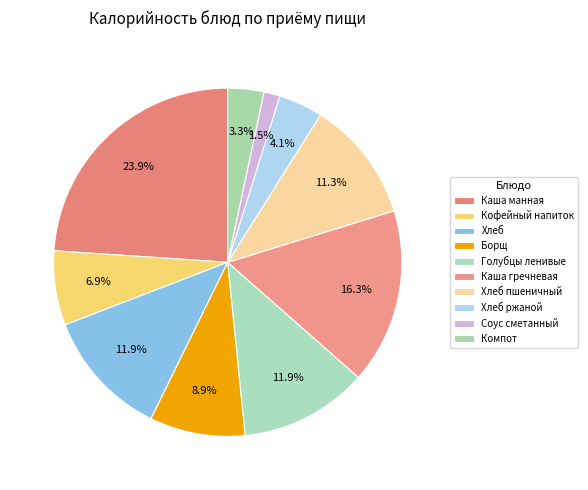

Is there any slice that represents more than half of the pie?

No